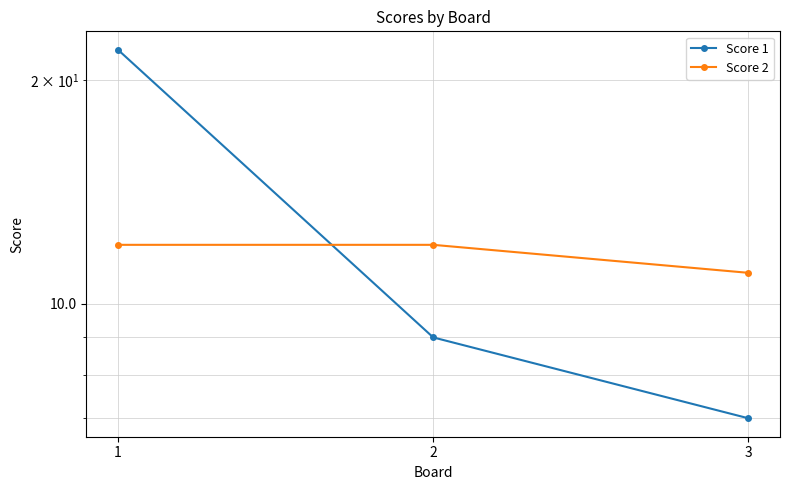

Reading left to right, transcribe all the data shown in this chart.

Score 1: 22	9	7
Score 2: 12	12	11